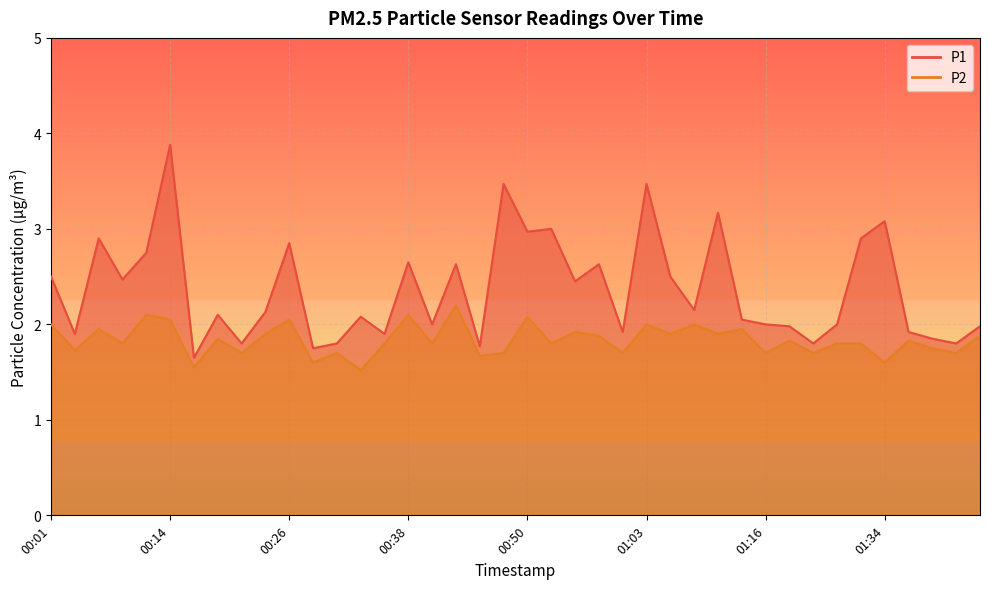

What is the difference between the maximum and minimum values in the P1 series?

2.2